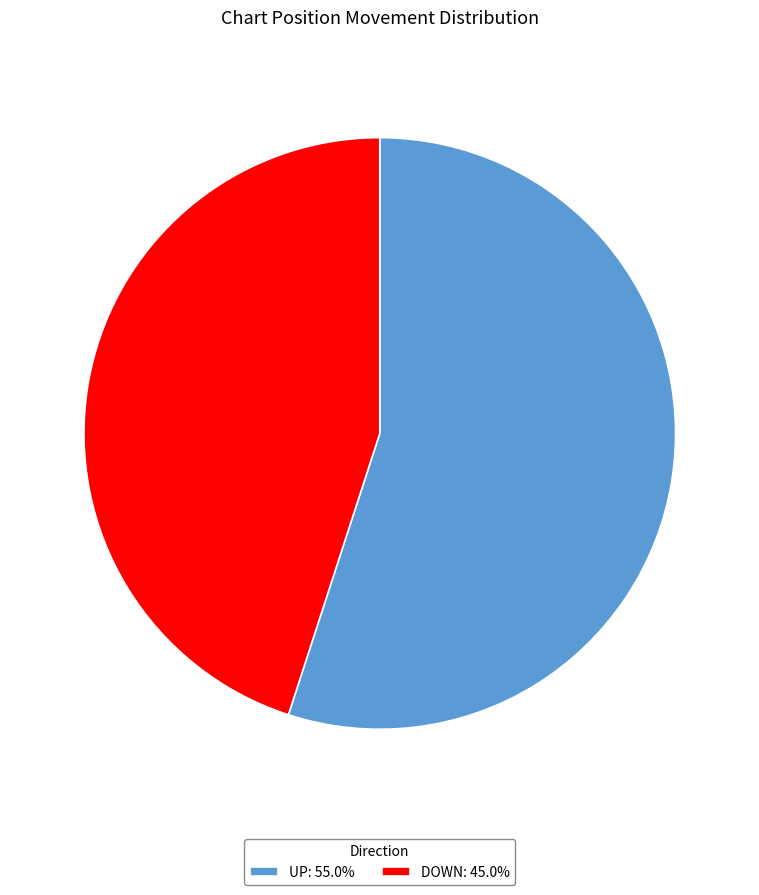

Is UP: 55.0% the majority of the pie?

Yes